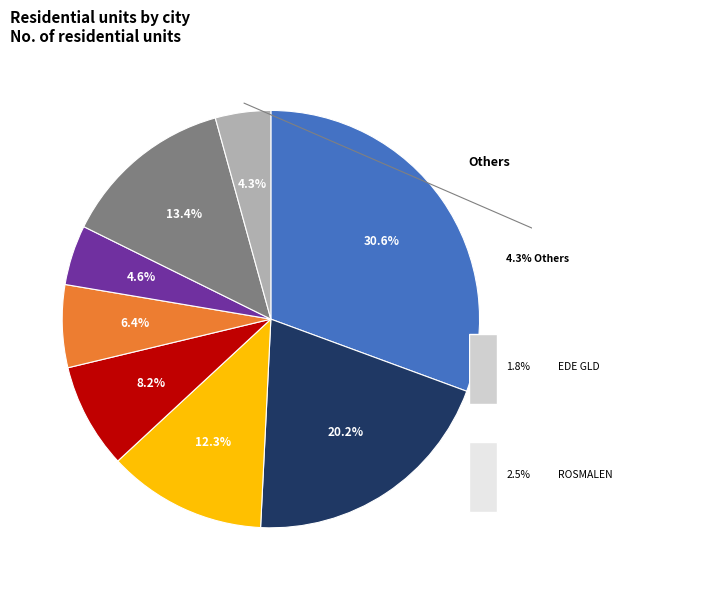

To the nearest percent, what percentage of the pie is THE HAGUE?

12%